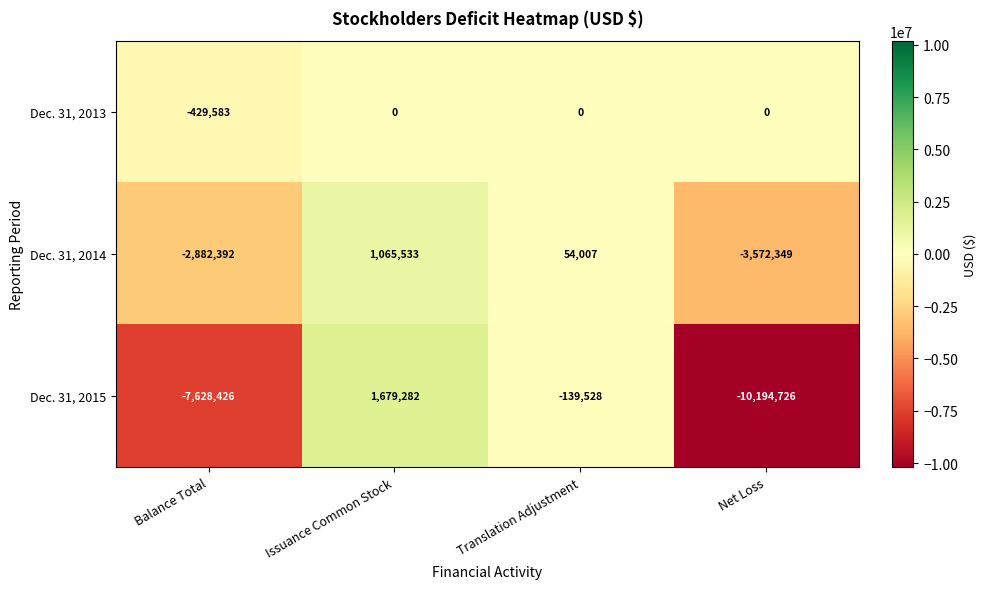

What is the average value of the Dec. 31, 2013 series?

-107396